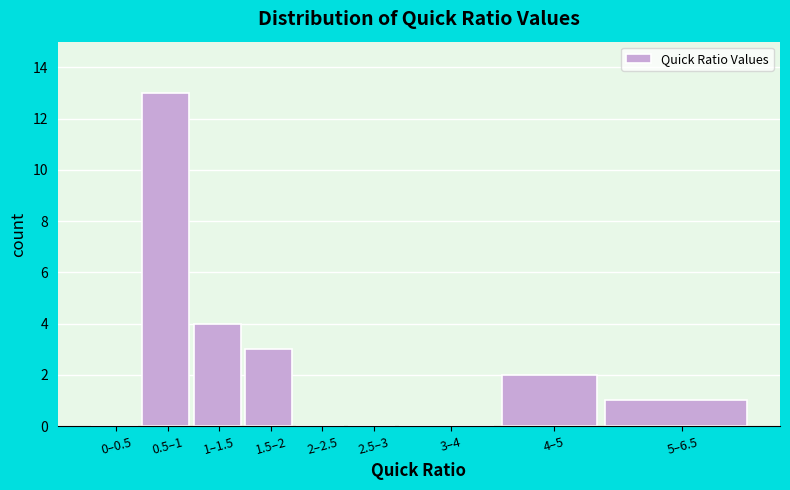

Reading left to right, transcribe all the data shown in this chart.

0–0.5=0	0.5–1=13	1–1.5=4	1.5–2=3	2–2.5=0	2.5–3=0	3–4=0	4–5=2	5–6.5=1